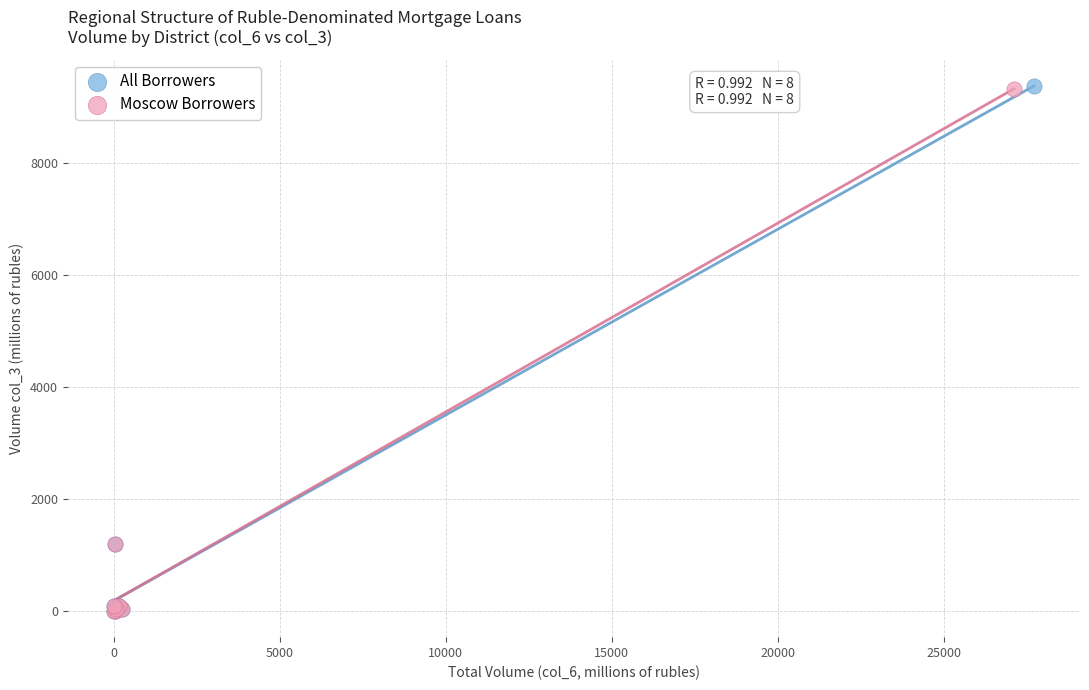

Which series has the largest Y range (max minus min)?

All Borrowers